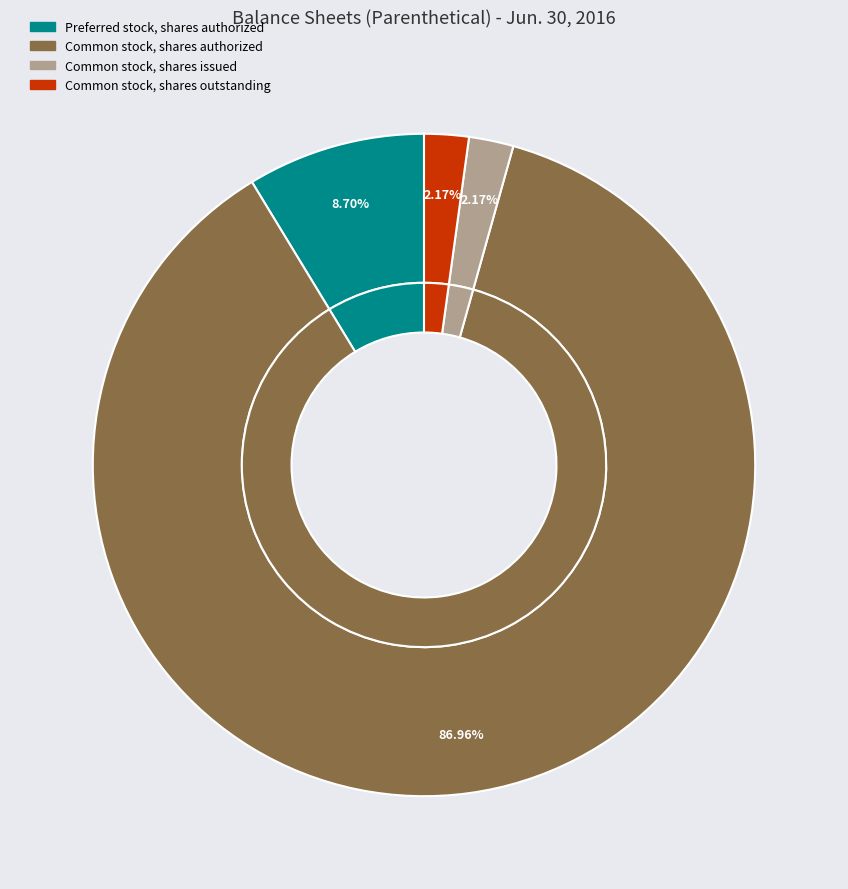

Combined, do Preferred stock, shares authorized and Common stock, shares authorized account for over 50%?

Yes